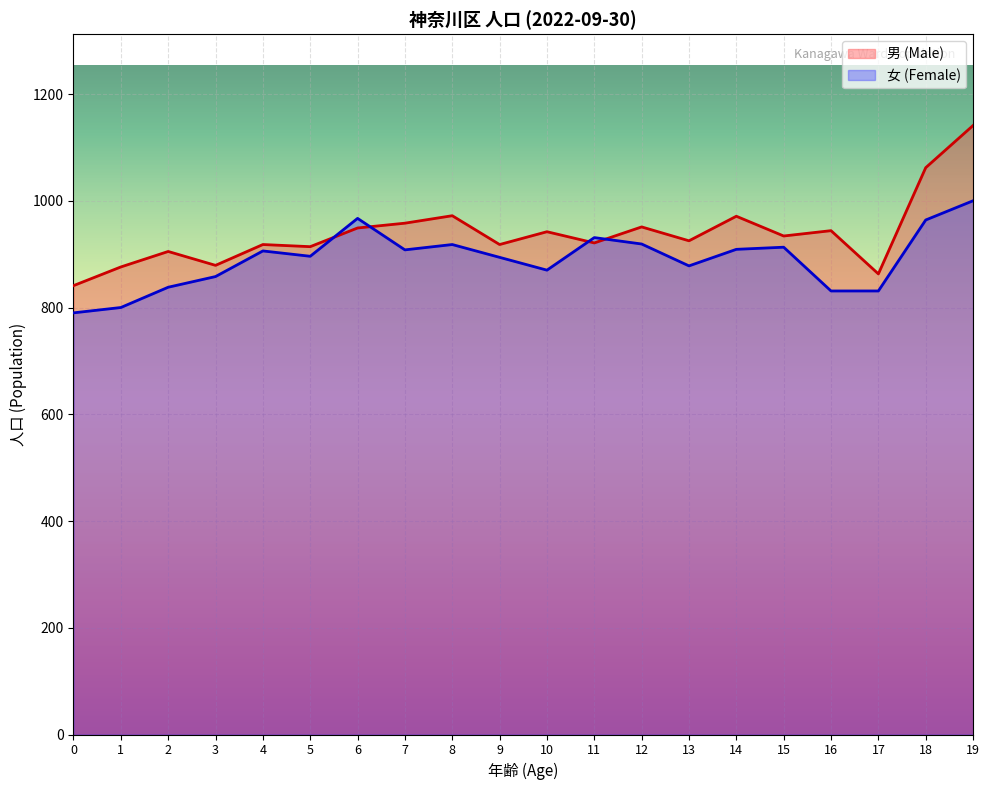

The value of 女 (Female) at 2 is 838. True or false?

True